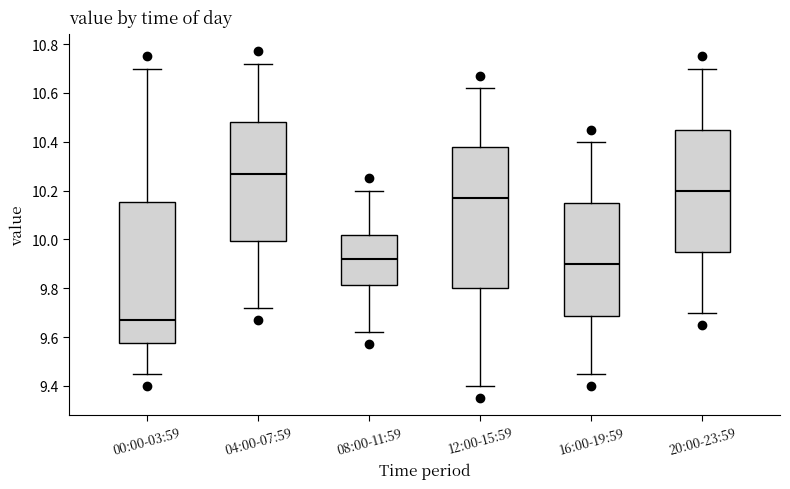

Reading left to right, transcribe this box plot: for each box, give where its median line is, the range the box spans, and where its two whiskers end, as read against the y-axis. The values are not printed on the chart, so give them approximately, as read against the axis.

00:00-03:59: median 9.68, box 9.58 to 10.16, whiskers 9.46 to 10.70
04:00-07:59: median 10.28, box 10.00 to 10.48, whiskers 9.72 to 10.72
08:00-11:59: median 9.92, box 9.82 to 10.02, whiskers 9.62 to 10.20
12:00-15:59: median 10.18, box 9.80 to 10.38, whiskers 9.40 to 10.62
16:00-19:59: median 9.90, box 9.68 to 10.16, whiskers 9.46 to 10.40
20:00-23:59: median 10.20, box 9.96 to 10.46, whiskers 9.70 to 10.70